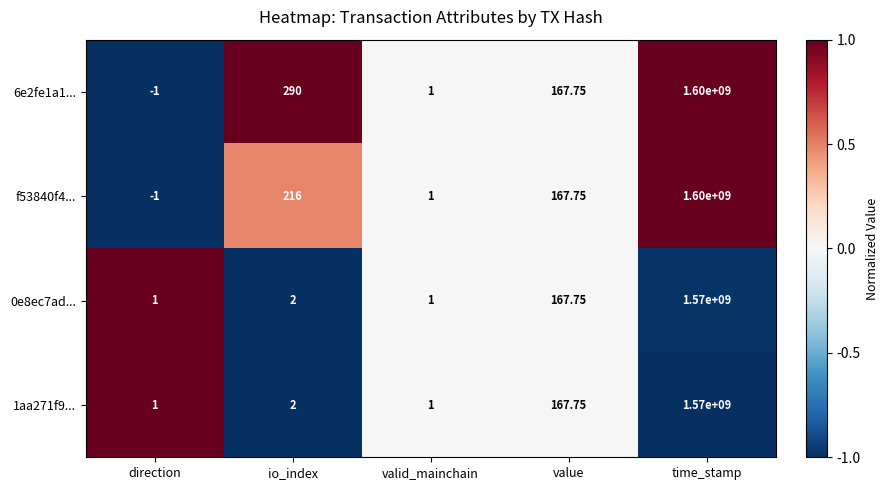

At which label does 6e2fe1a1... first exceed 167?

io_index